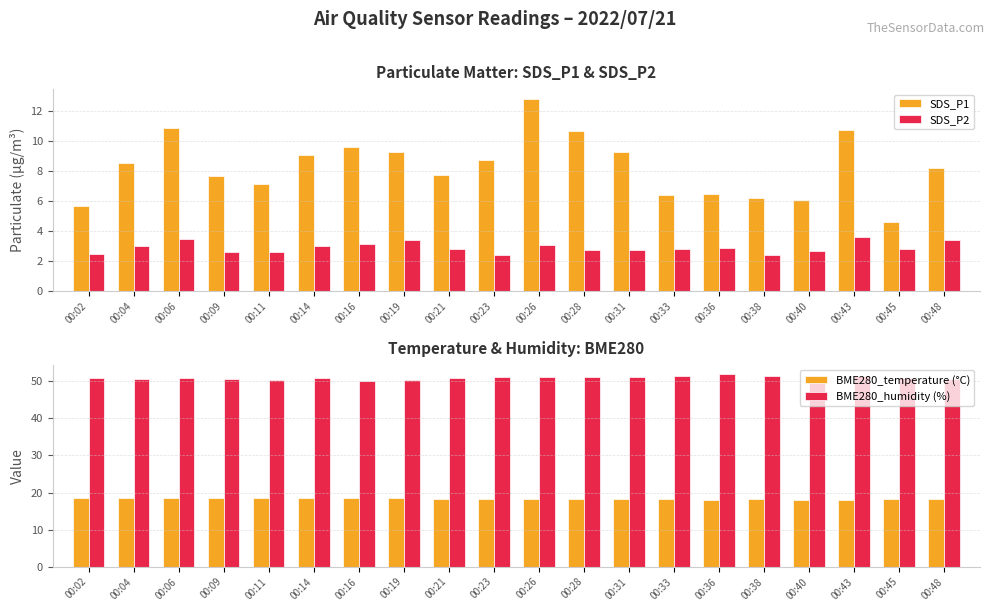

How many groups of bars are there?

20